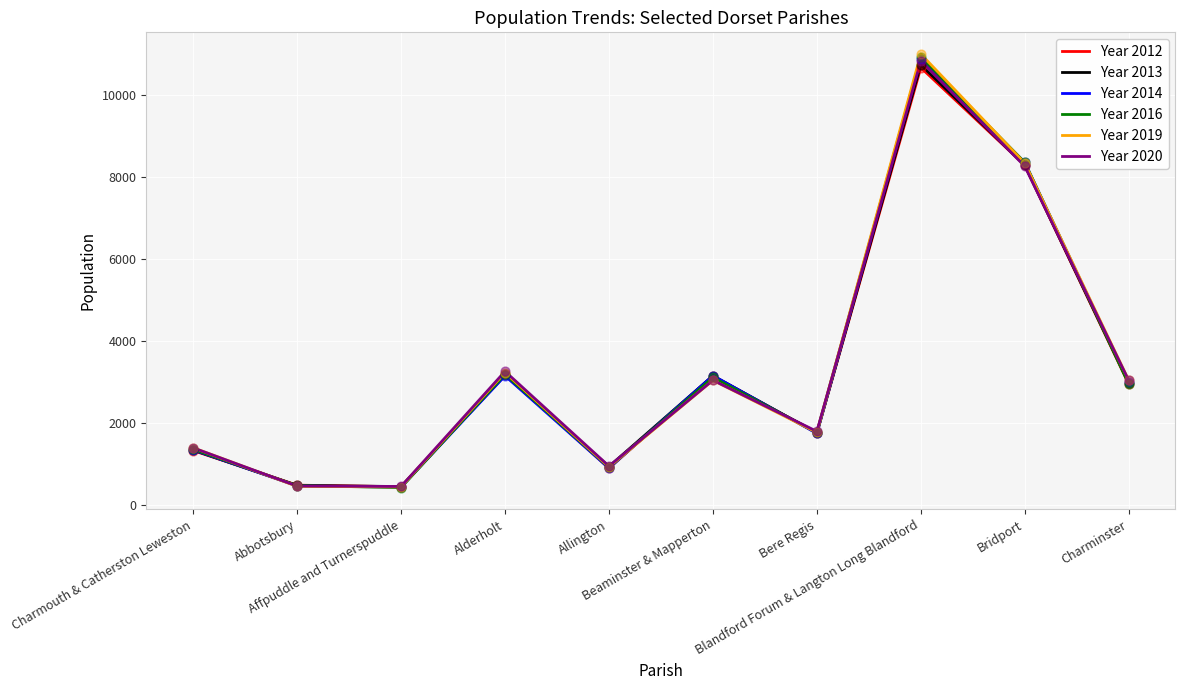

Is the value of Year 2020 at Charminster greater than the value of Year 2016 at Alderholt?

No